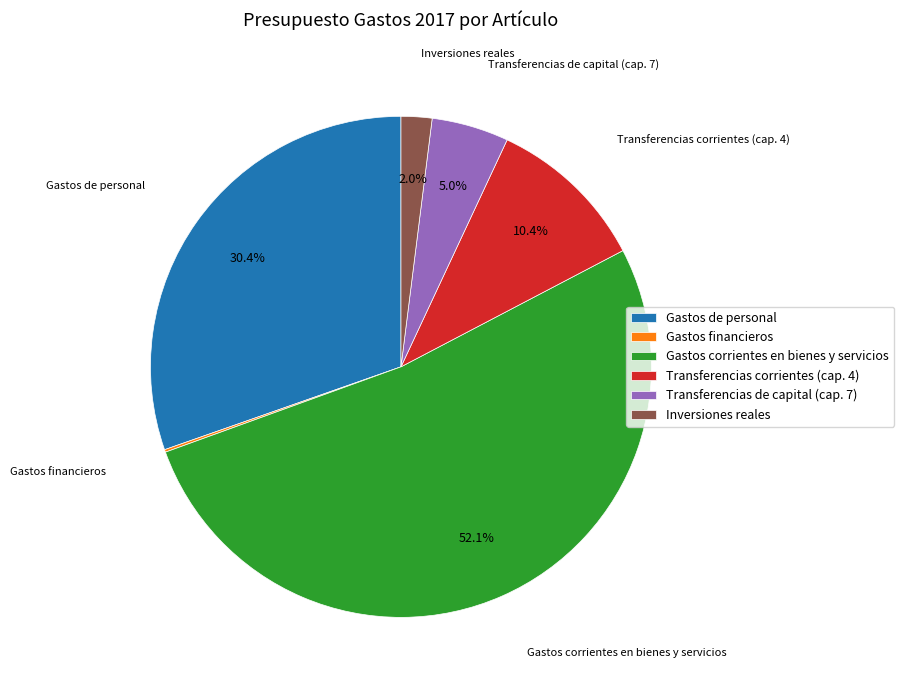

Is it true that Gastos de personal is 43% of the pie?

False